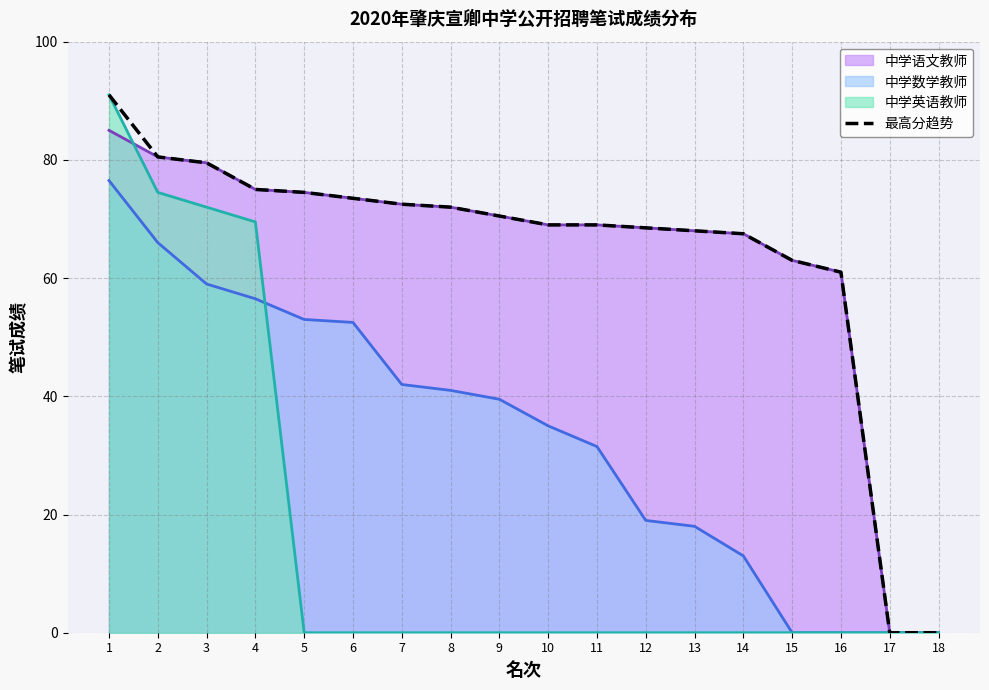

Reading left to right, extract all data points from this chart.

1=91.0	2=80.5	3=79.5	4=75.0	5=74.5	6=73.5	7=72.5	8=72.0	9=70.5	10=69.0	11=69.0	12=68.5	13=68.0	14=67.5	15=63.0	16=61.0	17=0.0	18=0.0